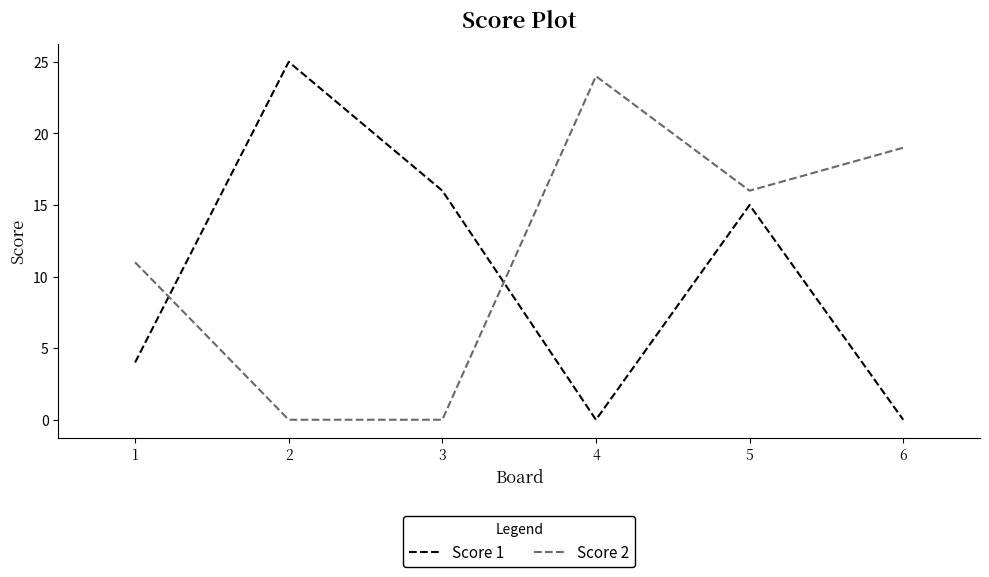

Reading left to right, list all the values displayed in this chart.

Score 1: 4	25	16	0	15	0
Score 2: 11	0	0	24	16	19